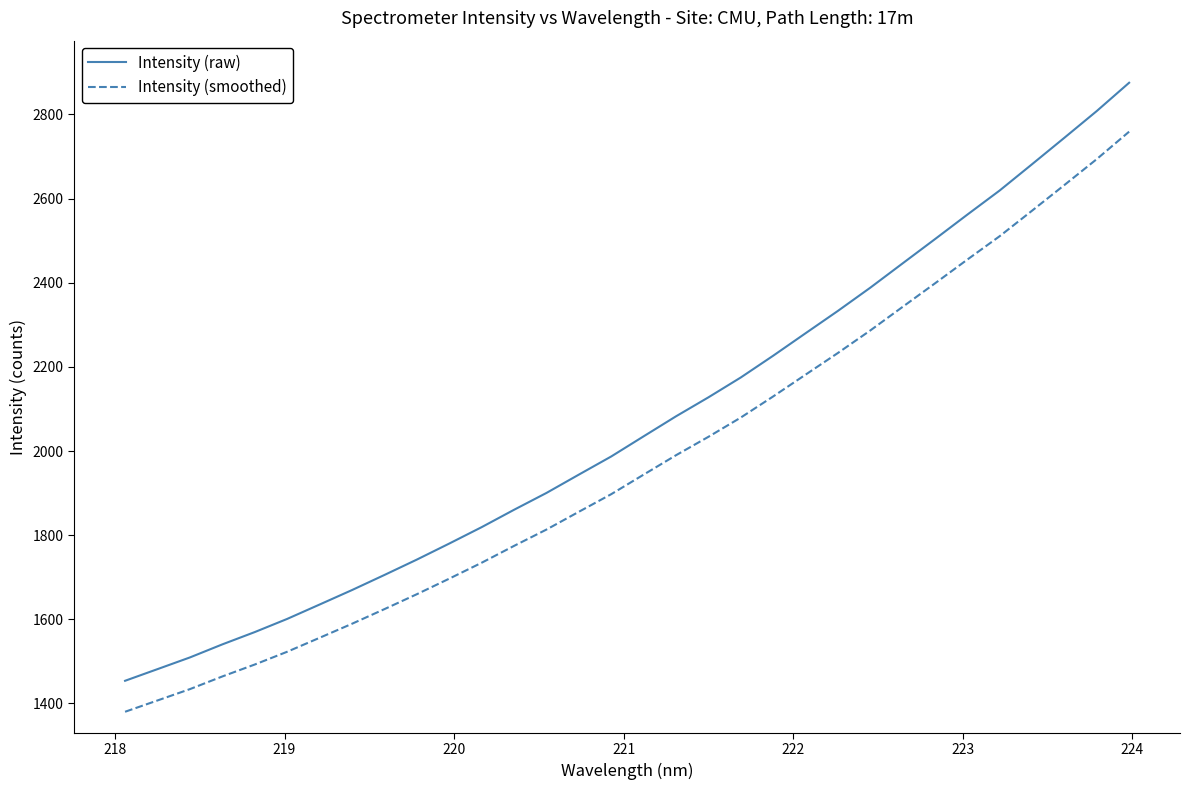

Rank the series by their maximum value, from highest to lowest.

Intensity (raw), Intensity (smoothed)